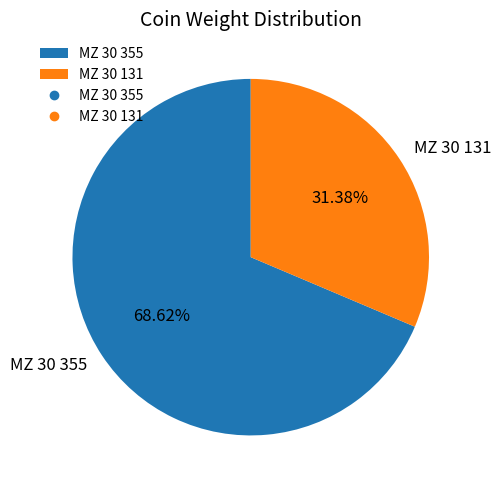

Which category has the biggest portion of the pie?

MZ 30 355